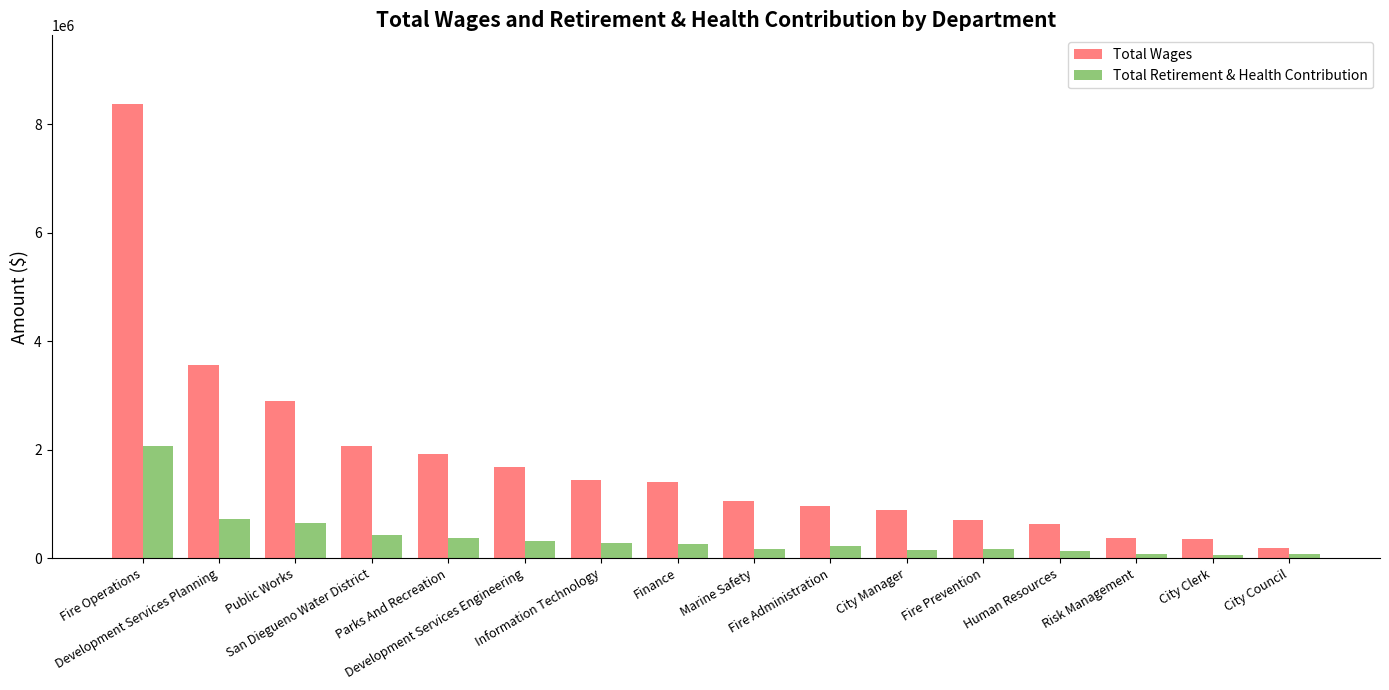

What is the label of the 7th bar from the right?

Fire Administration